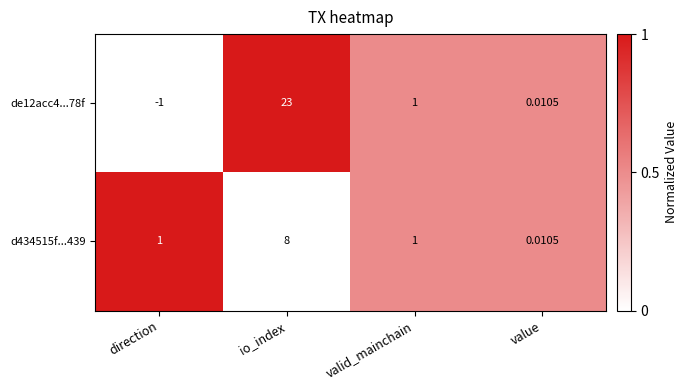

Count the number of categories in the chart.

4